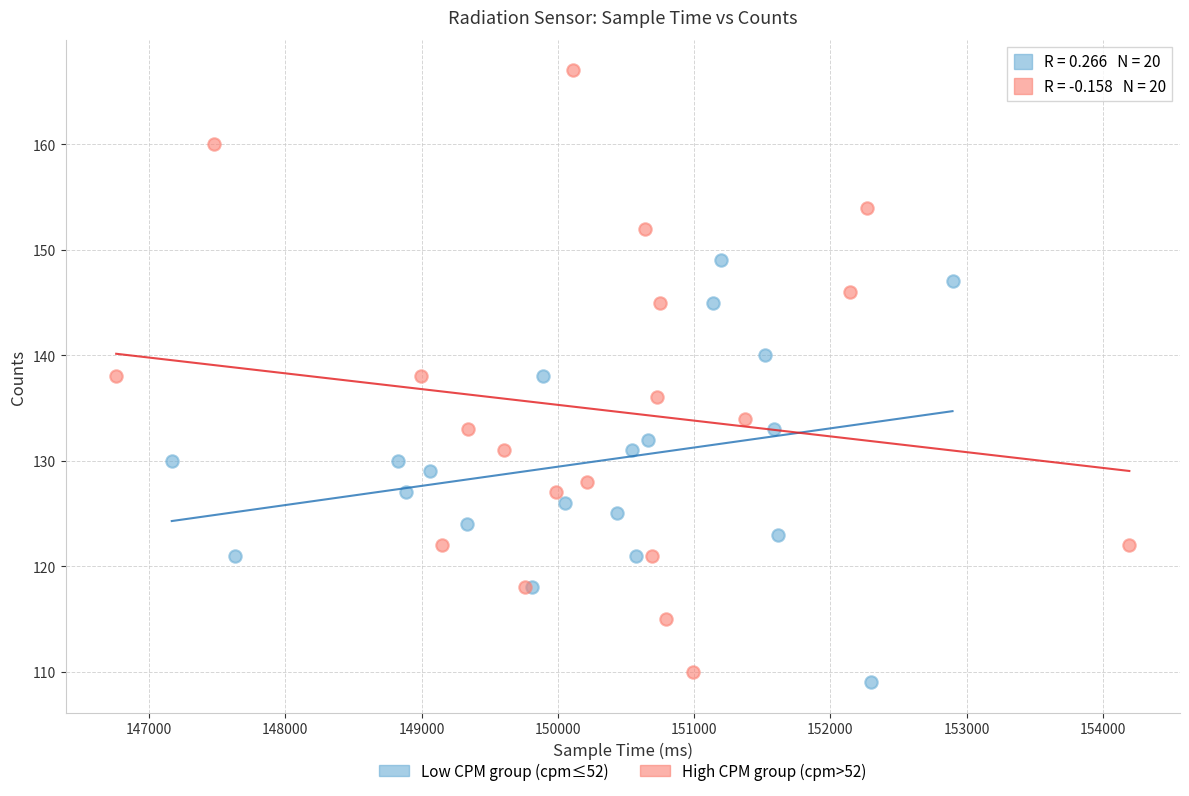

Which series has the widest spread of Y values?

High CPM group (cpm>52)